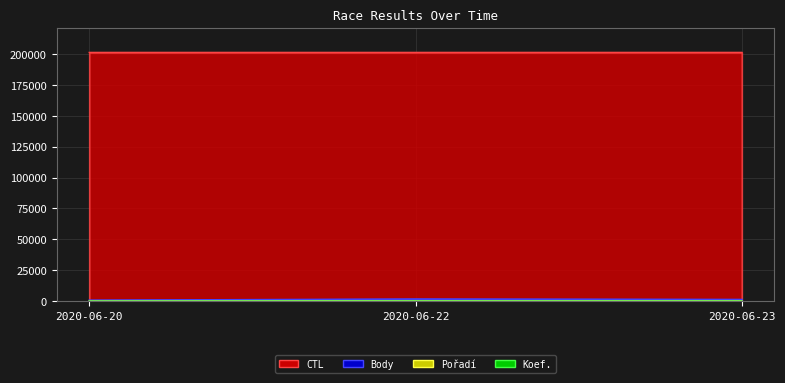

Does the chart have visible grid lines?

Yes